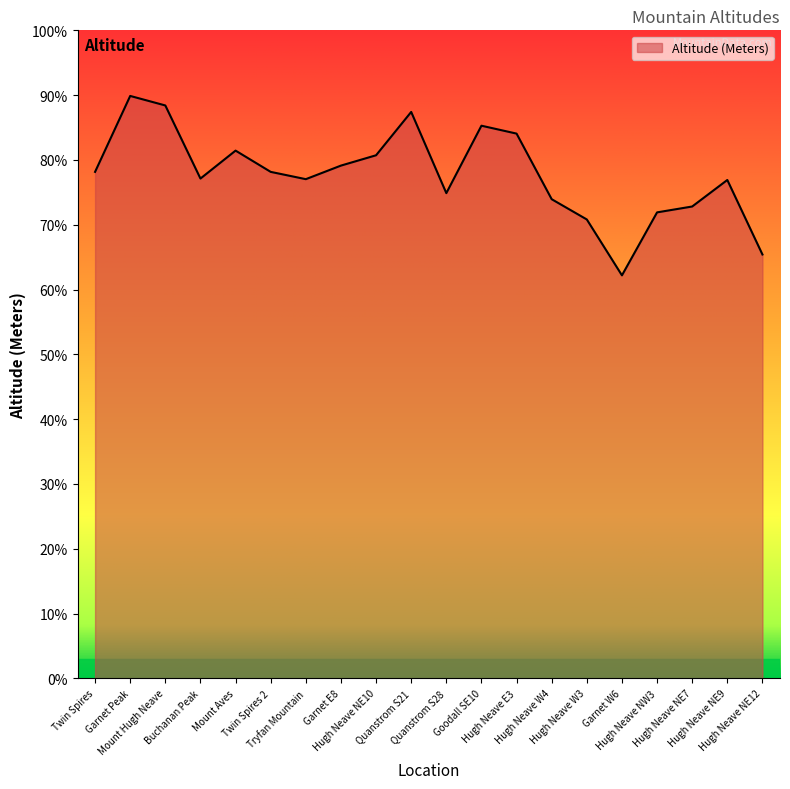

Reading right to left, extract all data points from this chart.

2093	2461	2330	2301	1990	2266	2366	2690	2729	2396	2797	2583	2532	2465	2501	2606	2468	2829	2876	2501